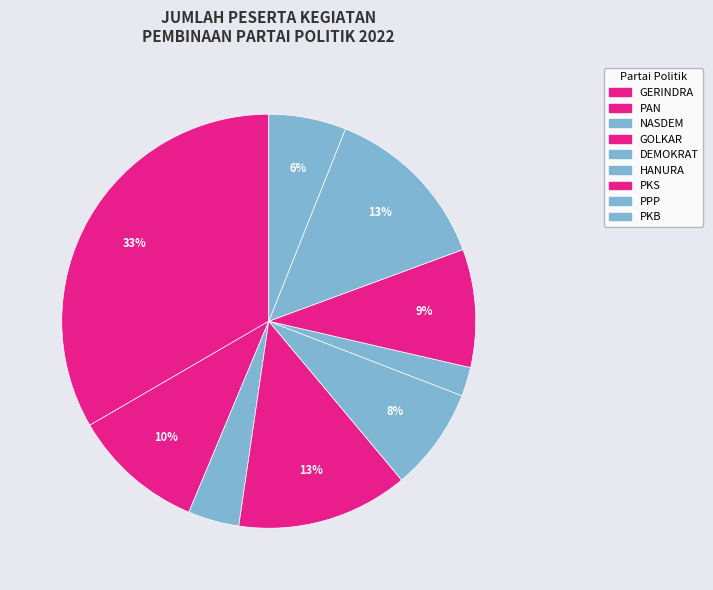

True or false: GERINDRA accounts for 33% of the total.

True